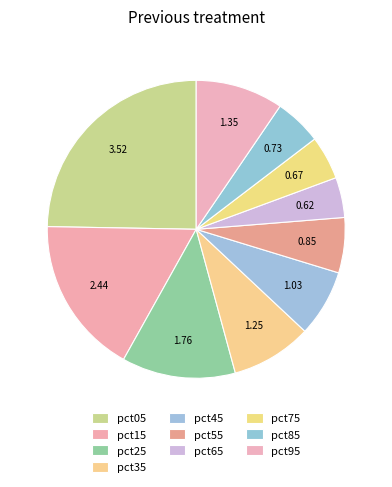

Is there any slice that represents more than half of the pie?

No